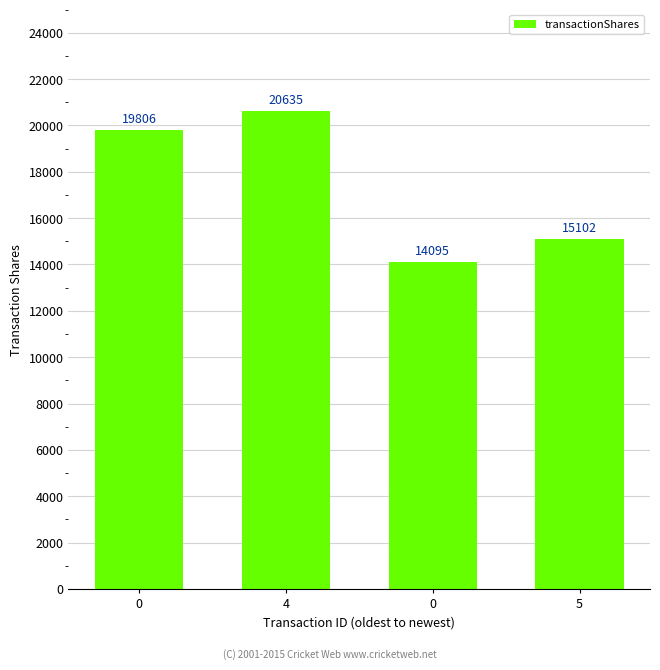

Reading left to right, what are all the values shown in this chart?

19806	20635	14095	15102